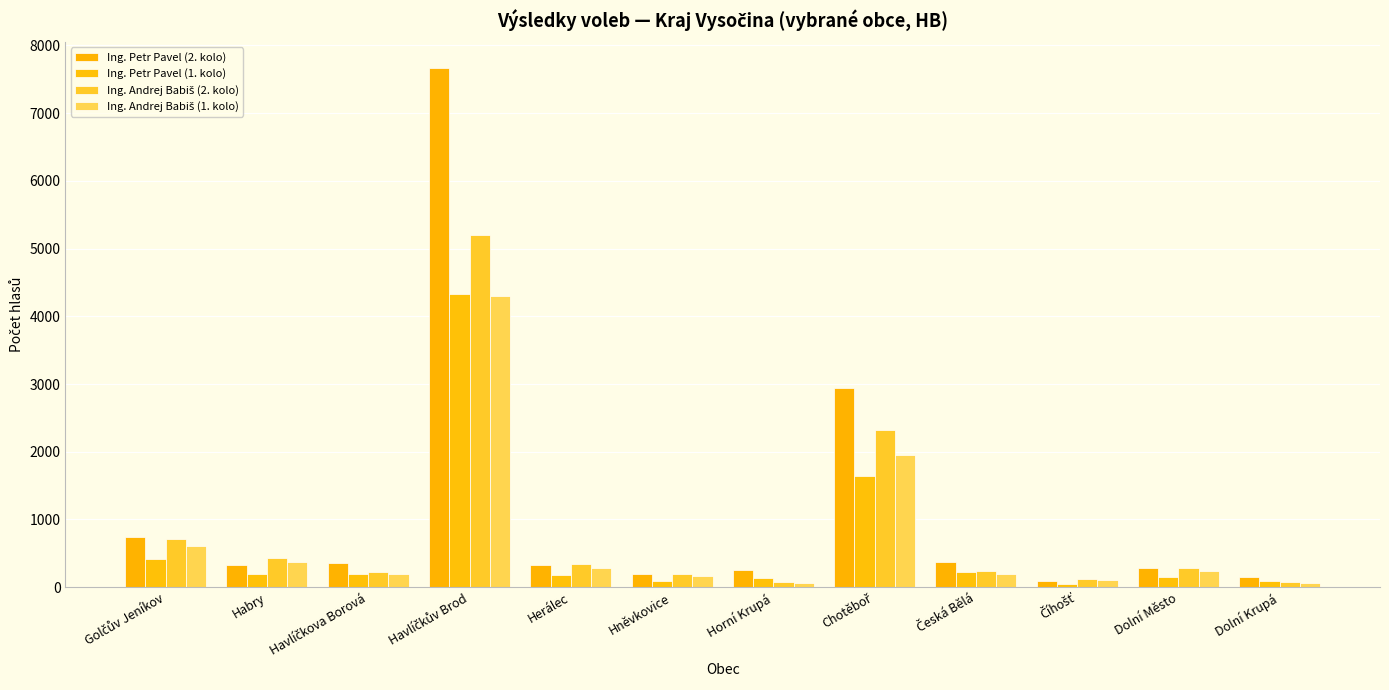

What is the difference between the second highest and minimum values in the Ing. Petr Pavel (1. kolo) series?

1592